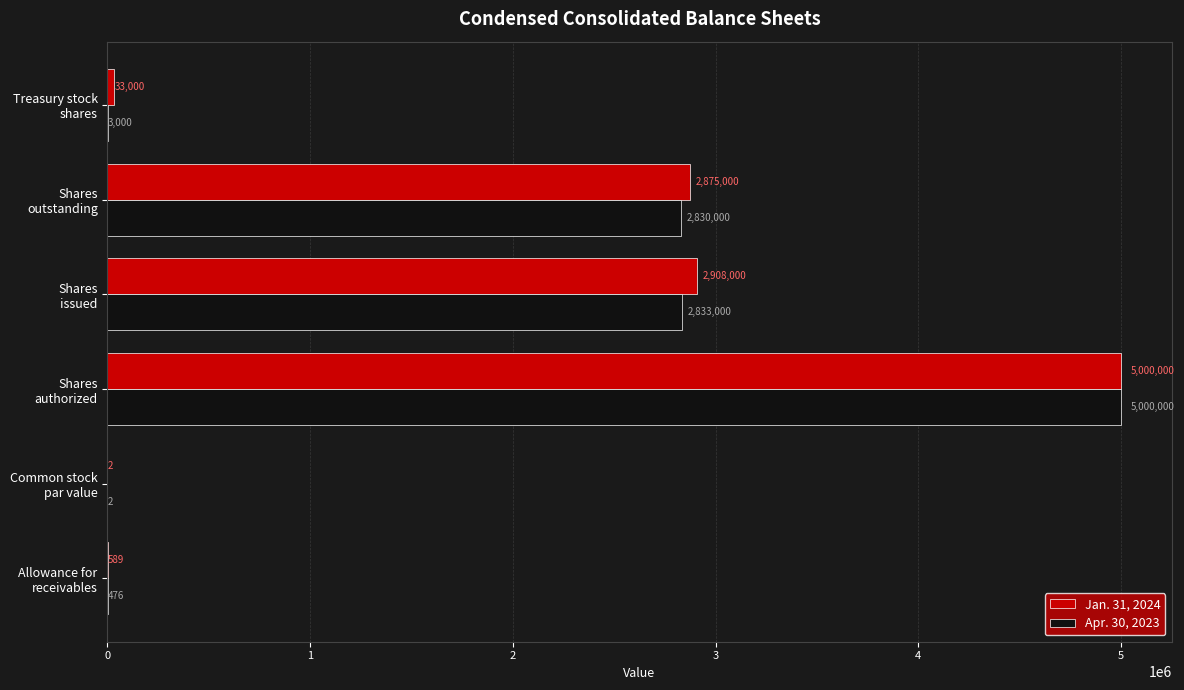

What is the highest value of the Apr. 30, 2023 series?

5000000.0